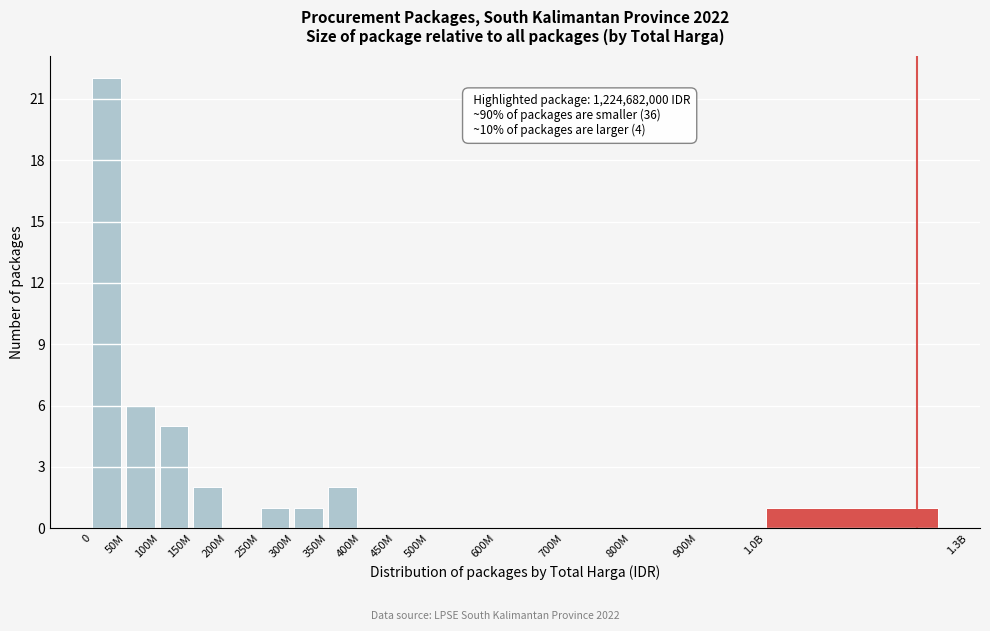

Reading left to right, what are all the values shown in this chart?

0=22	50M=6	100M=5	150M=2	200M=0	250M=1	300M=1	350M=2	400M=0	450M=0	500M=0	600M=0	700M=0	800M=0	900M=0	1.0B=1